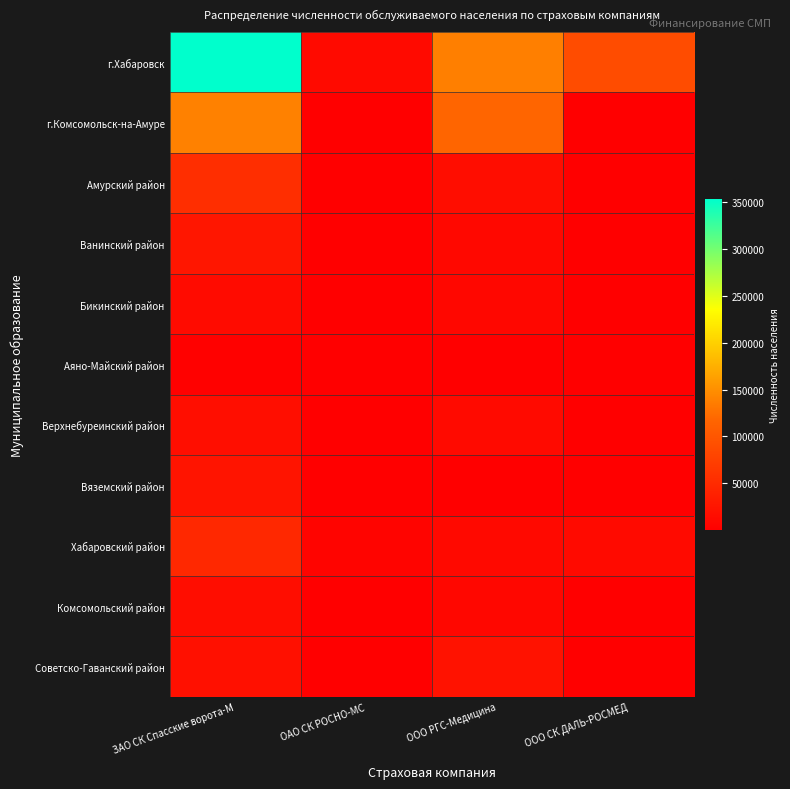

Which series has the largest total across all categories?

г.Хабаровск